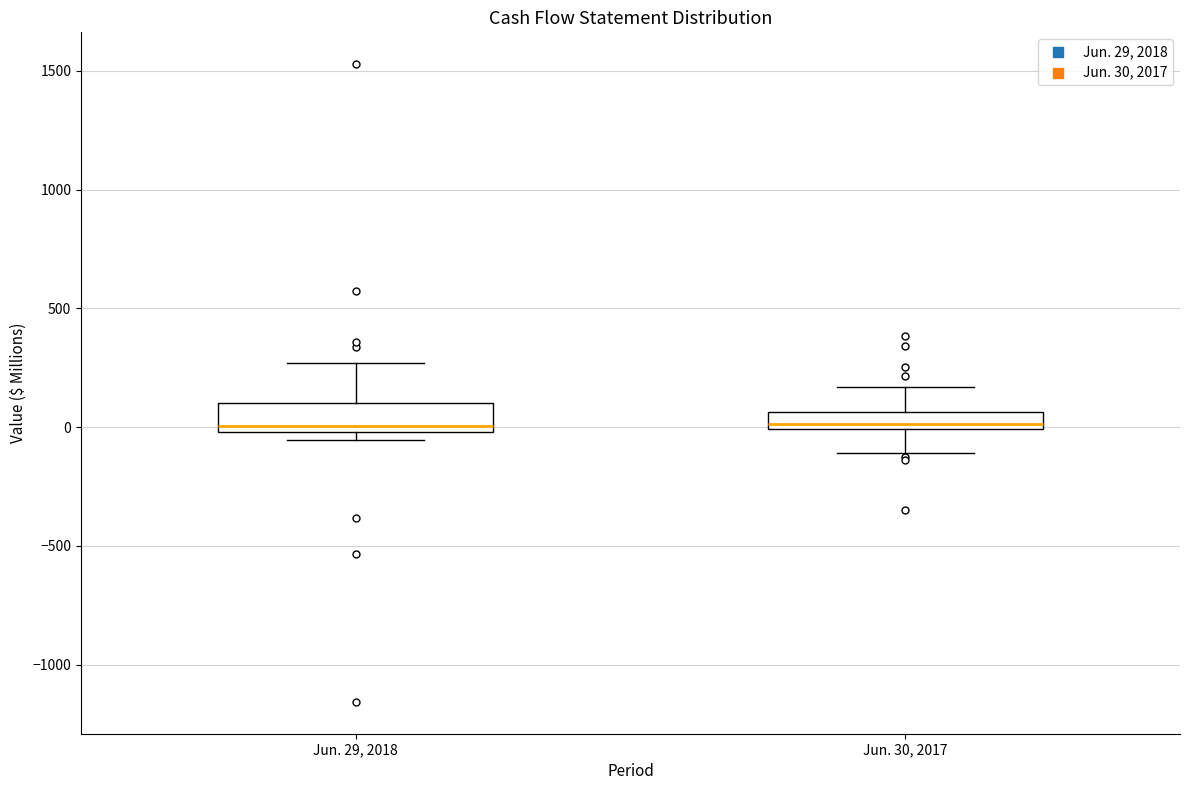

Where does the upper whisker of the box for Jun. 29, 2018 end on the y-axis? The values are not printed on the chart, so give them approximately, as read against the axis.

250